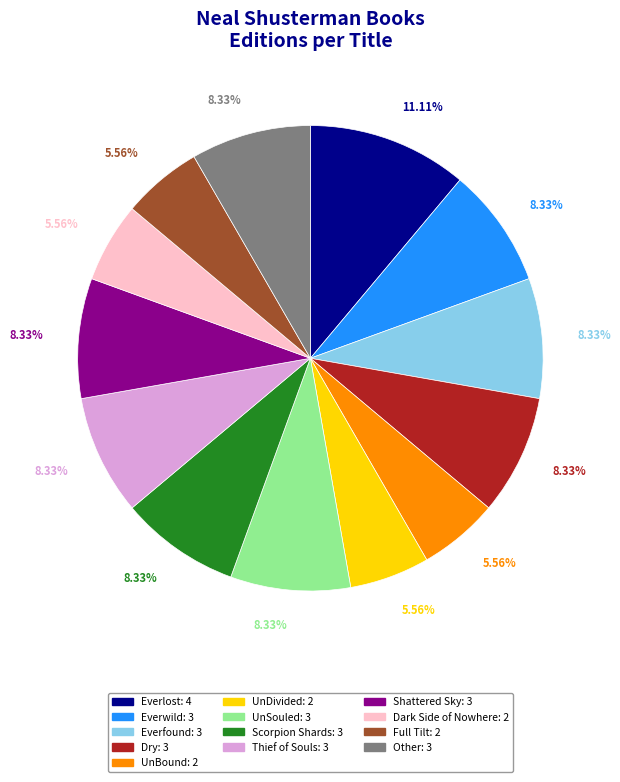

Is there any slice that represents more than half of the pie?

No